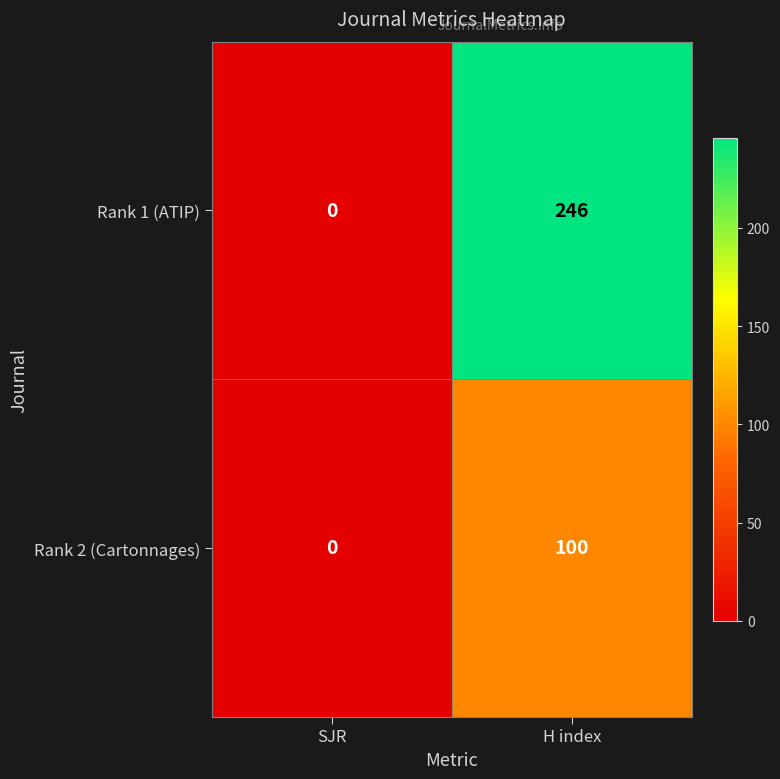

Between SJR and H index, which series saw the biggest shift?

Rank 1 (ATIP)